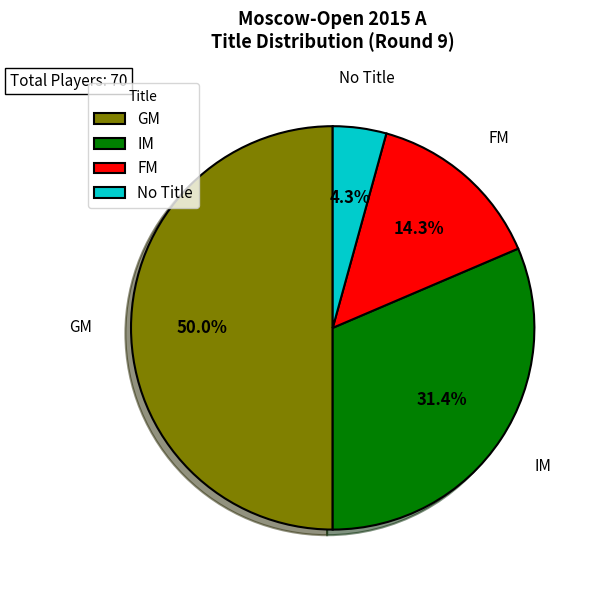

To the nearest percent, what portion does IM represent?

31%